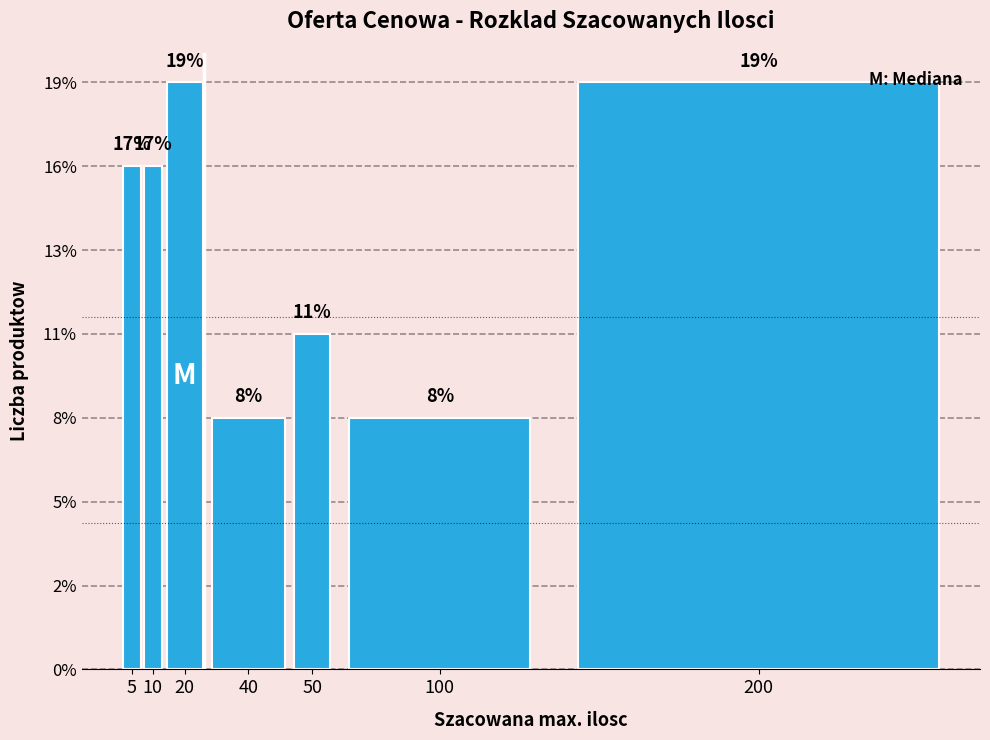

Are the bars horizontal?

No